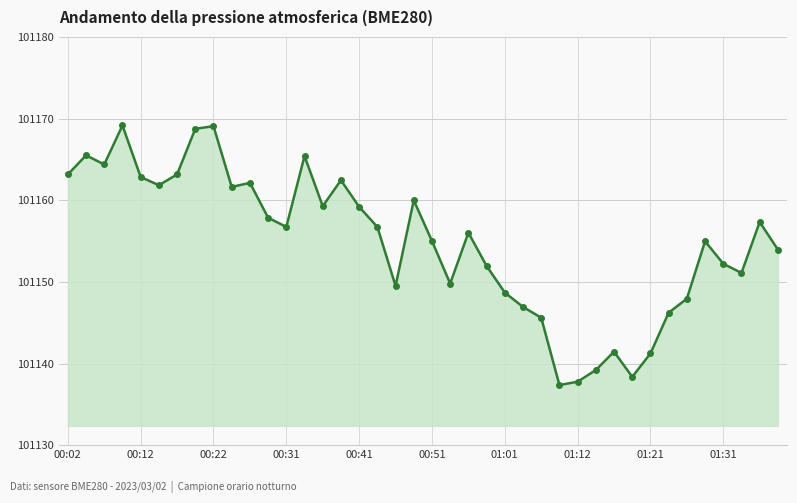

What is the greatest value displayed?

101169.2